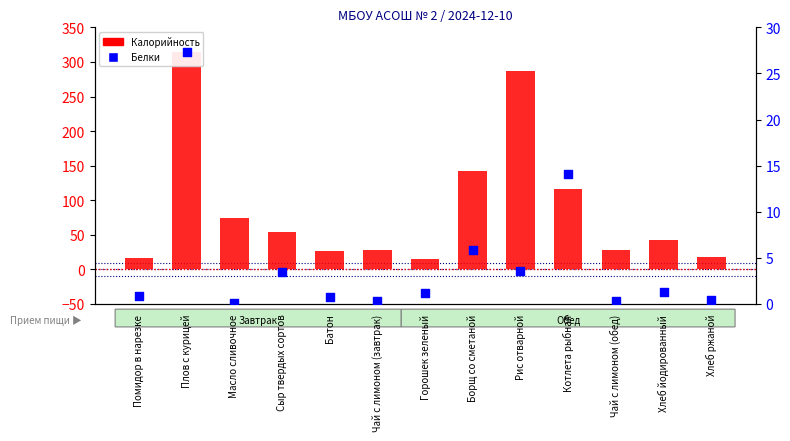

Which series reaches the minimum Y coordinate?

Белки